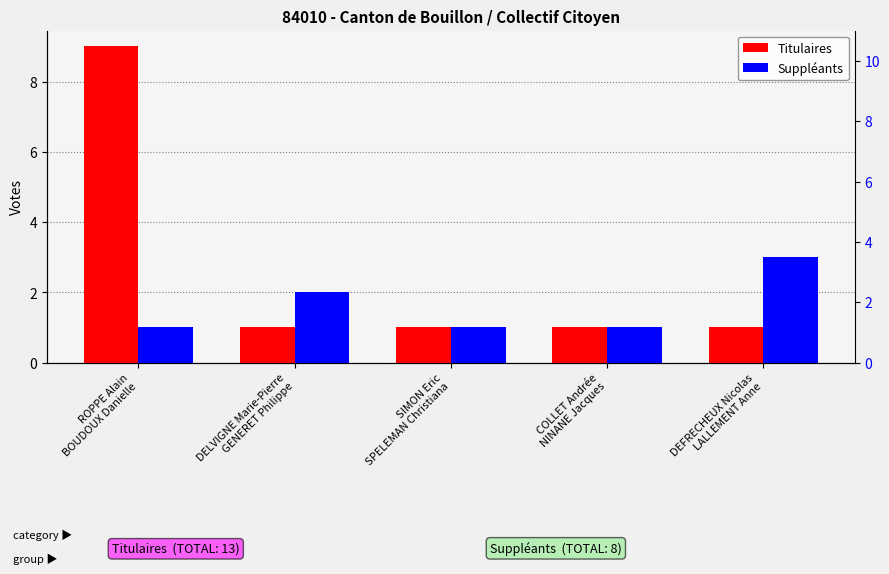

What position from the right is ROPPE Alain
BOUDOUX Danielle?

5